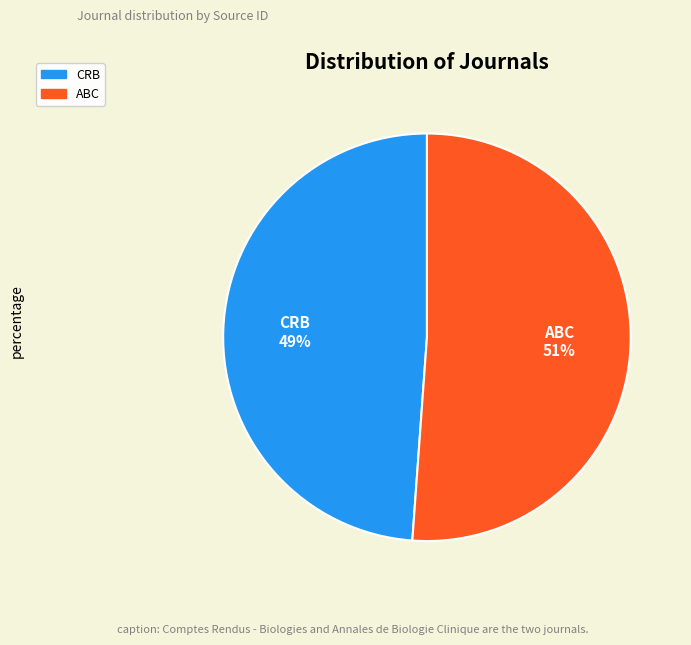

To the nearest percent, what is the average slice percentage?

50%